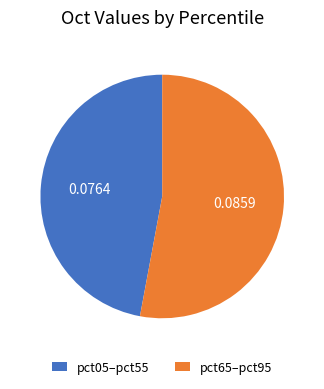

Is the sum of pct05–pct55 and pct65–pct95 greater than half?

Yes